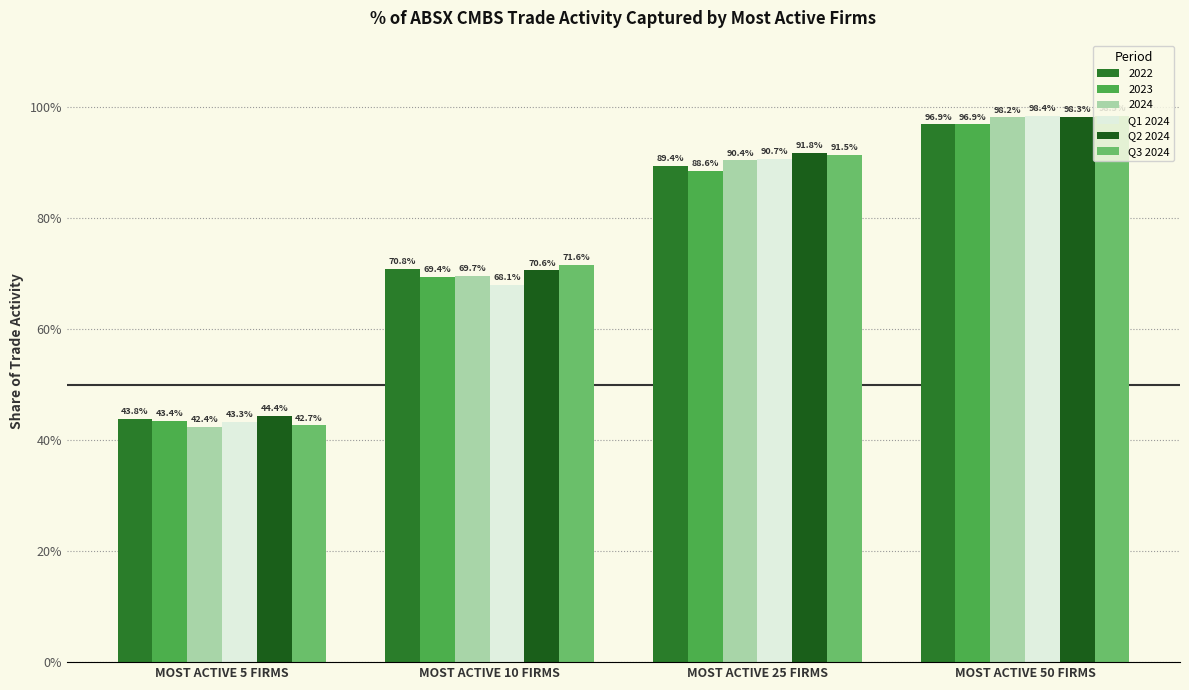

What is the approximate value of Q3 2024 at MOST ACTIVE 25 FIRMS?

0.9